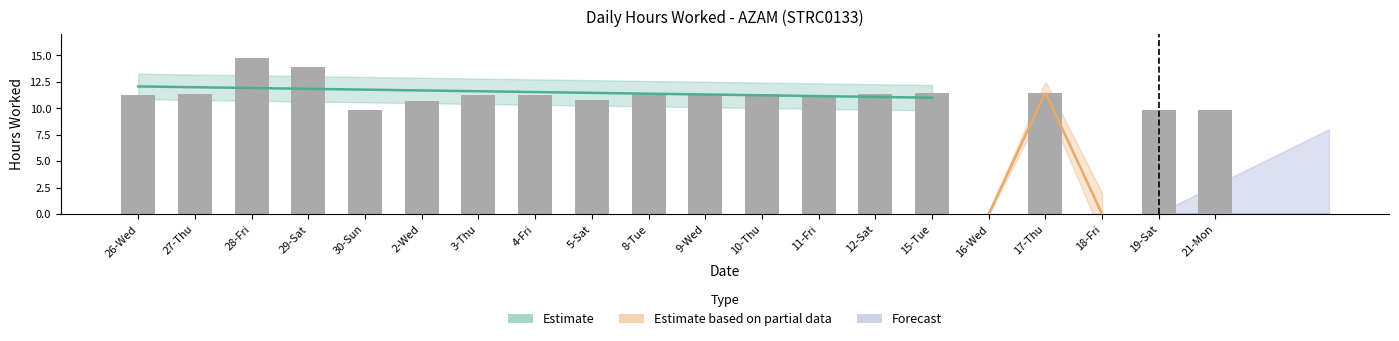

At which category does the chart reach its minimum across all series?

16-Wed